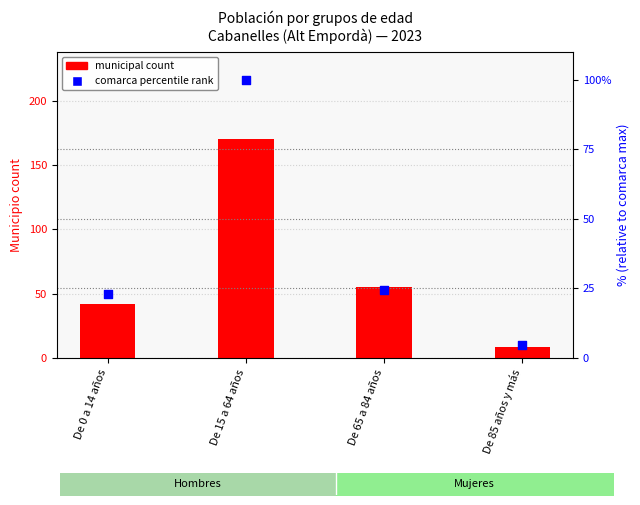

Is the value of comarca percentile rank at De 0 a 14 años greater than the value of municipal count at De 65 a 84 años?

No